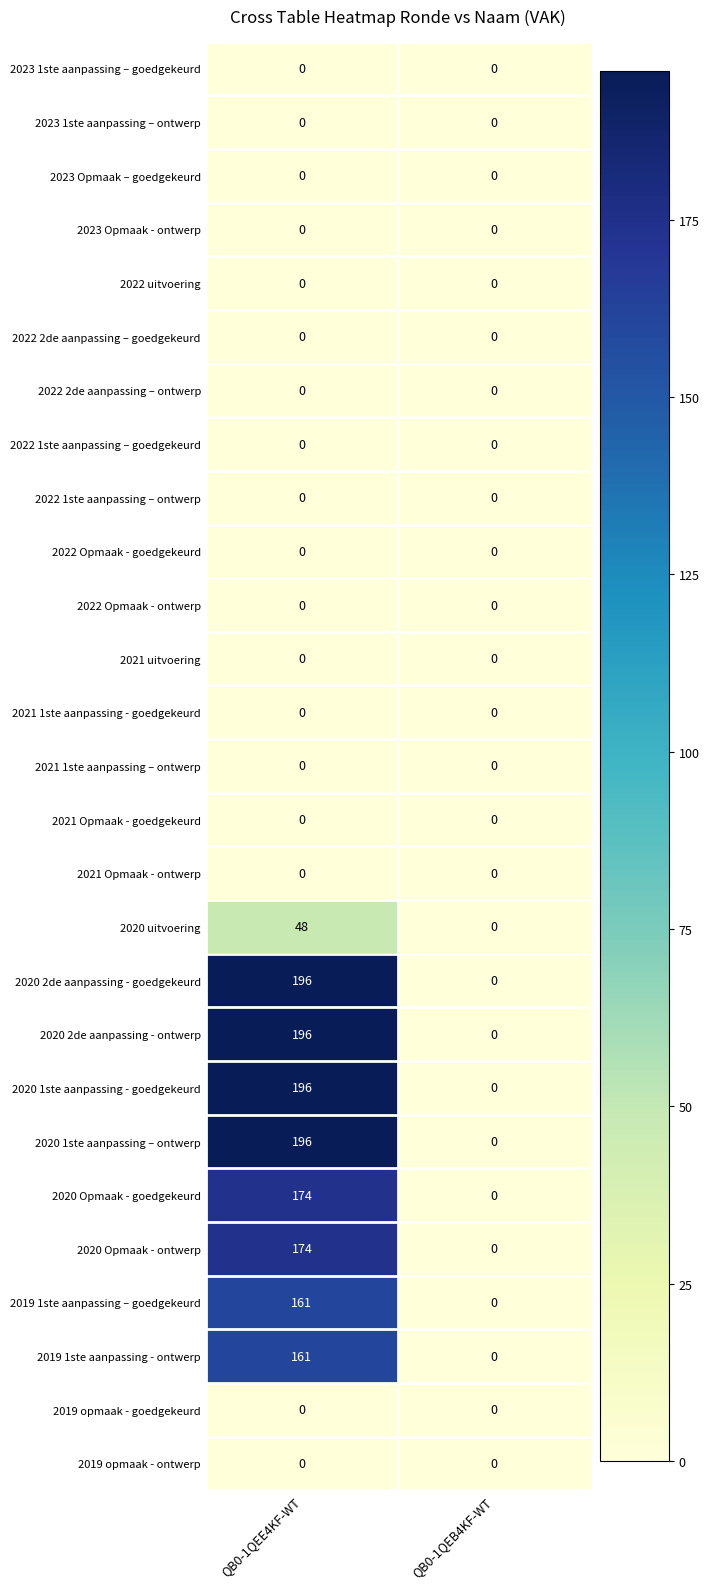

What is the greatest value displayed?

196